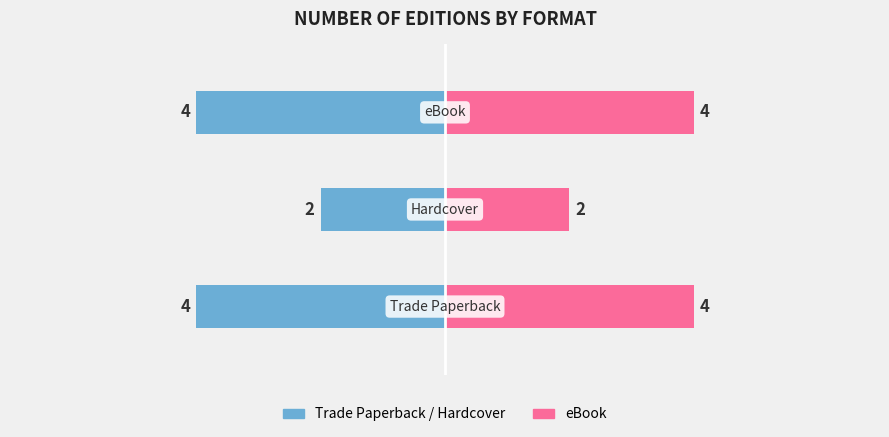

Which series has the widest spread of values?

Hardcover / Trade PB